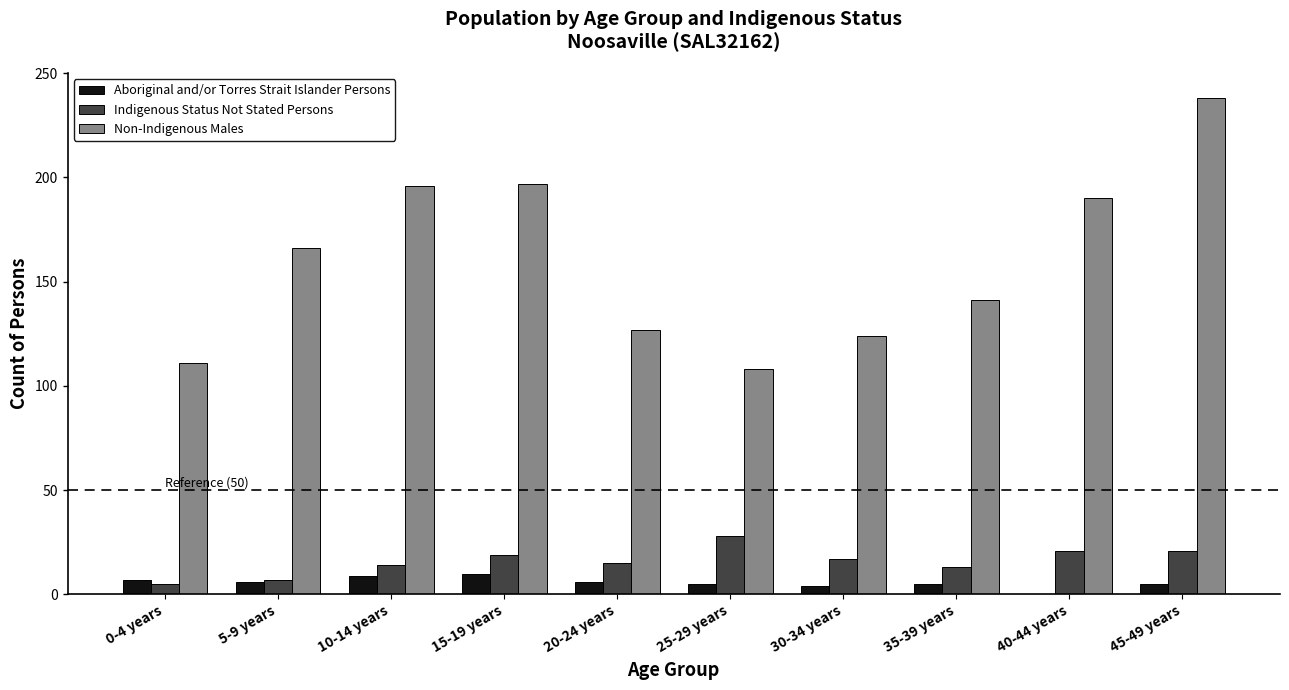

What is the sum of the Non-Indigenous Males values at 20-24 years and 45-49 years?

365